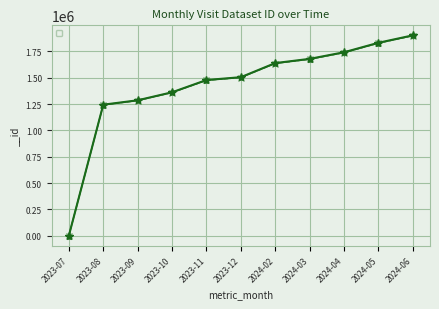

Is this an area chart (filled region under the line)?

No